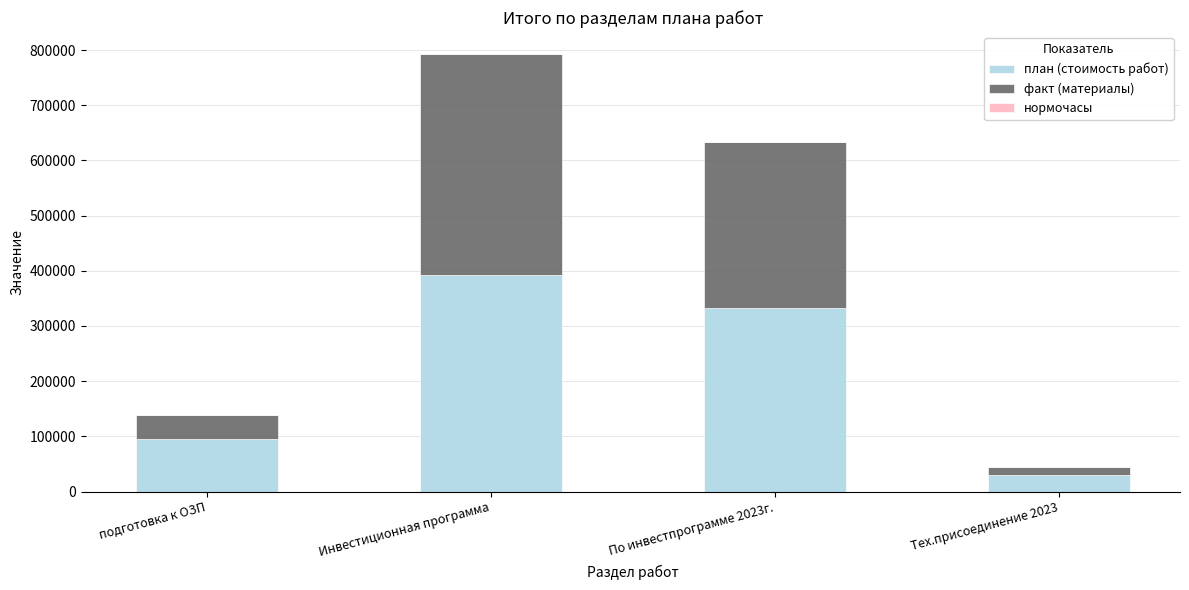

Where is план (стоимость работ) nearest to the value 211000?

подготовка к ОЗП